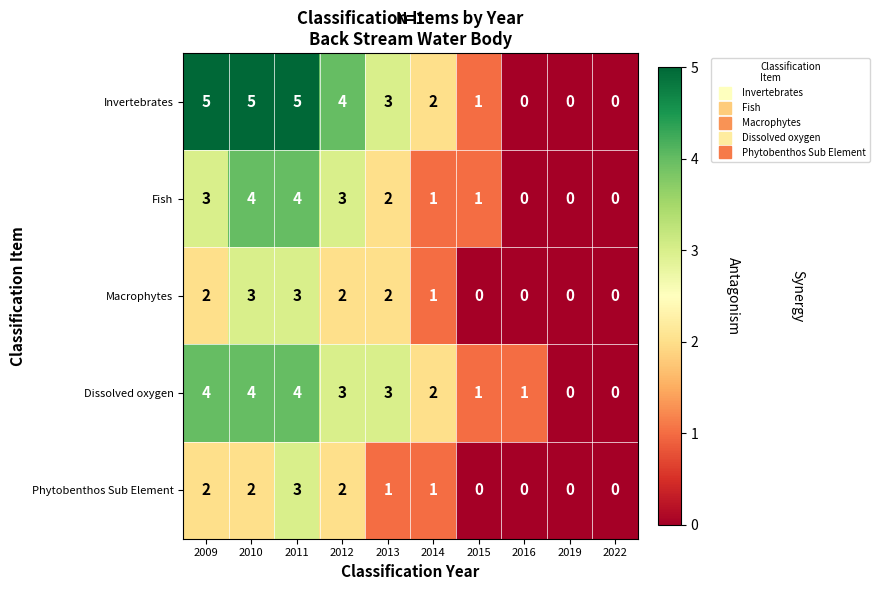

Which series has the widest spread of values?

Invertebrates